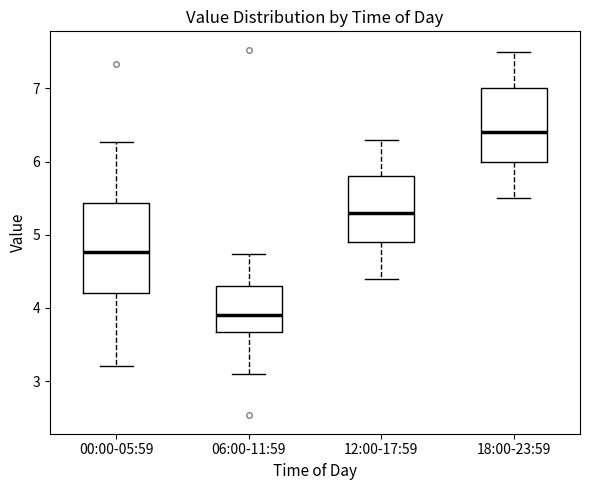

Reading left to right, read every box against the y-axis: the position of its median line, the range the box covers, and the ends of its whiskers. The values are not printed on the chart, so give them approximately, as read against the axis.

00:00-05:59: median 4.8, box 4.2 to 5.4, whiskers 3.2 to 6.3
06:00-11:59: median 3.9, box 3.7 to 4.3, whiskers 3.1 to 4.7
12:00-17:59: median 5.3, box 4.9 to 5.8, whiskers 4.4 to 6.3
18:00-23:59: median 6.4, box 6.0 to 7.0, whiskers 5.5 to 7.5